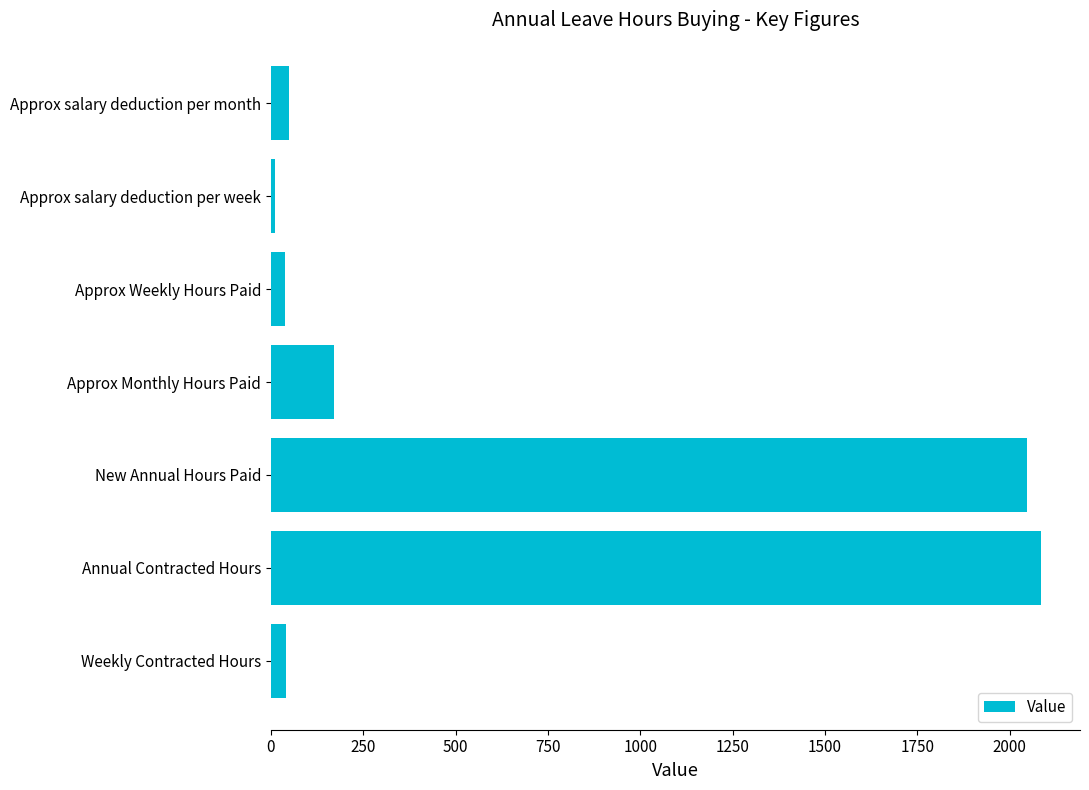

What is the minimum value shown in the chart?

11.0